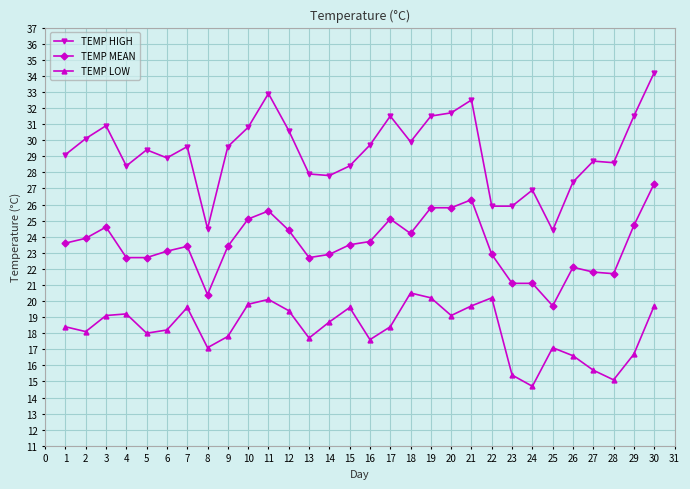

True or false: TEMP MEAN and TEMP LOW intersect in this chart.

False